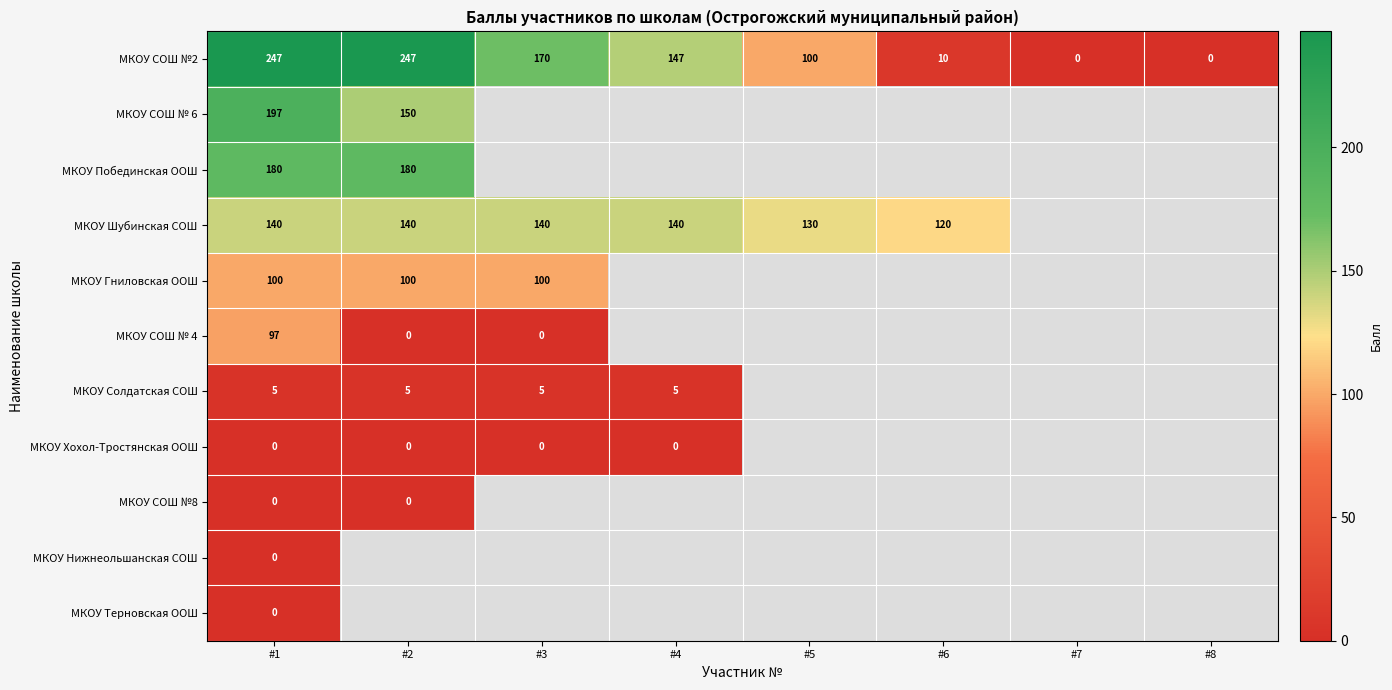

What is the difference between the maximum and second lowest values in the МКОУ СОШ №2 series?

247